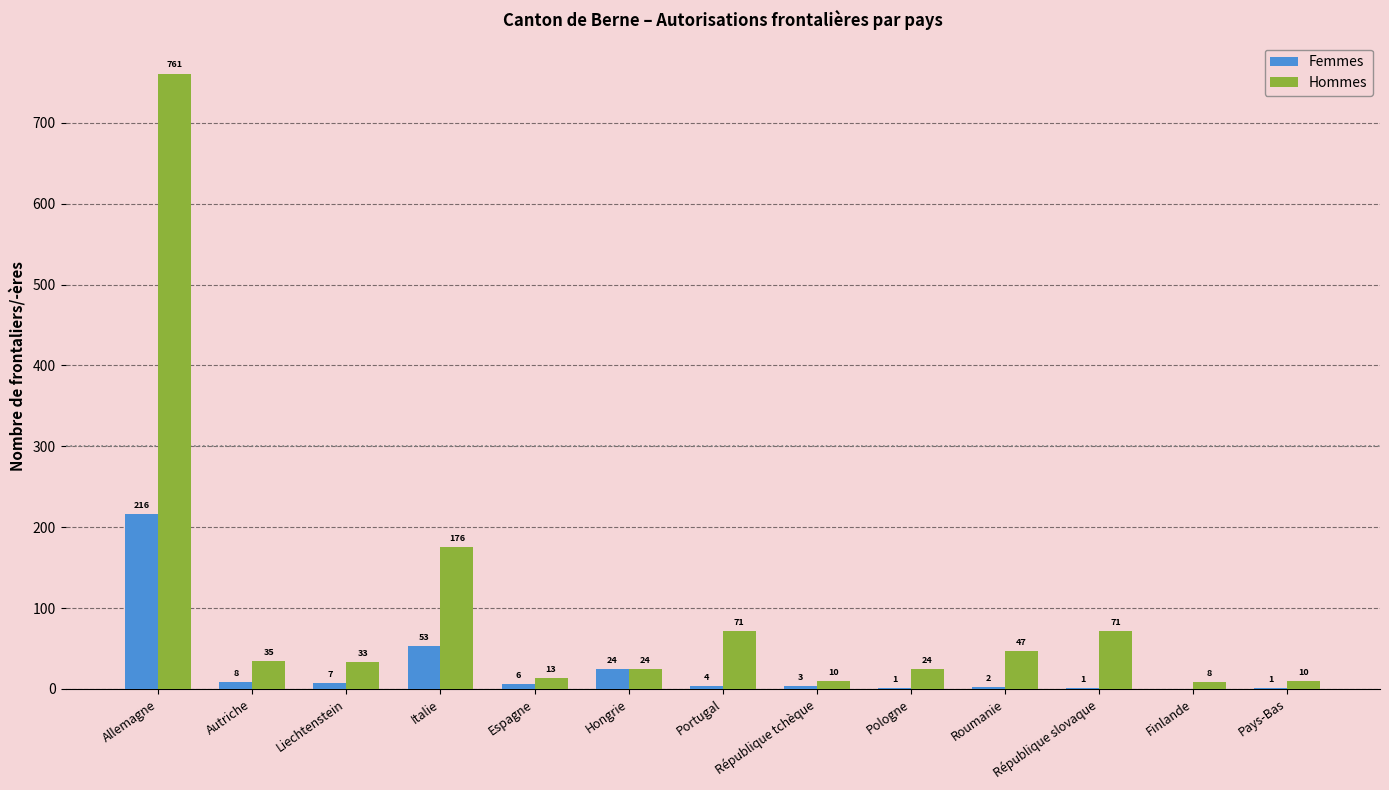

Which label corresponds to the largest value in the chart?

Allemagne